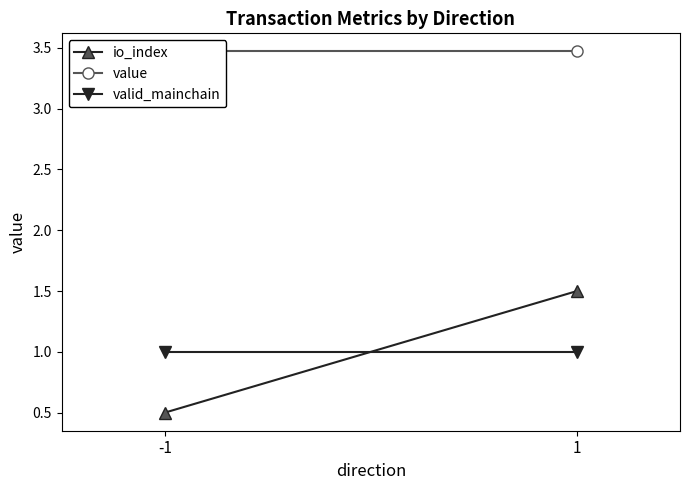

List the labels in order of value value, smallest first.

-1, 1